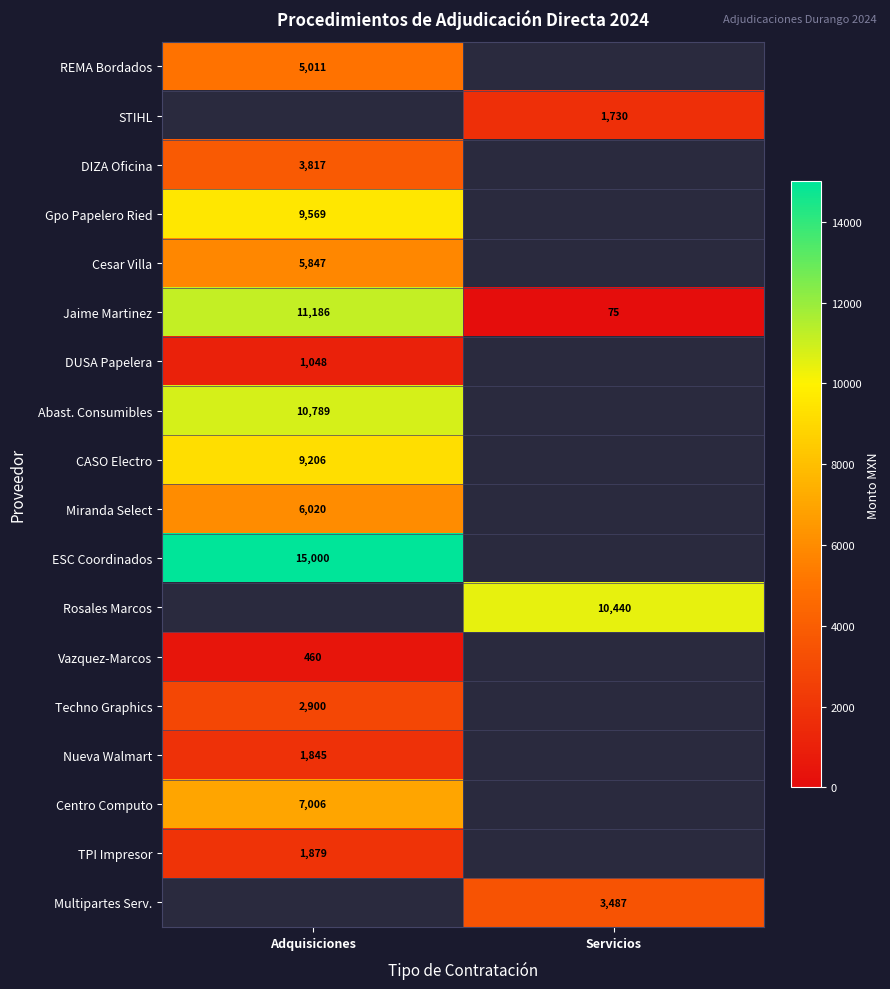

The Abast. Consumibles series shows 6935.6 at Adquisiciones. True or false?

False